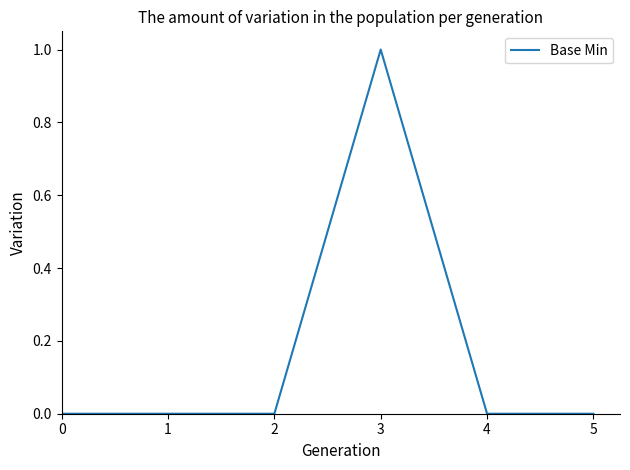

How many categories are shown in the chart?

6